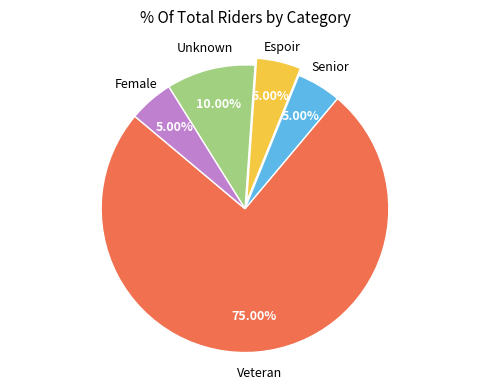

Is there a majority slice in this chart?

Yes